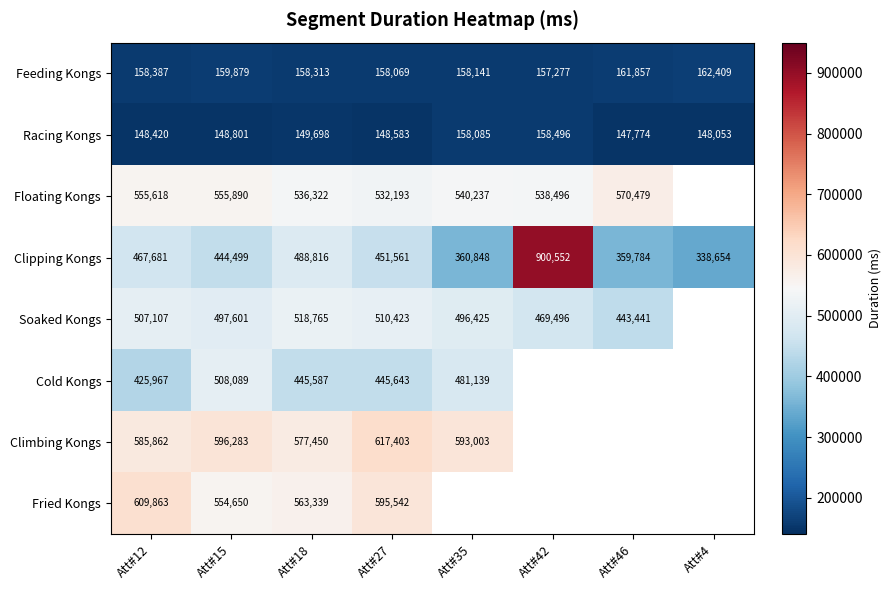

What is the spread (max minus min) of values at Att#18?

427752